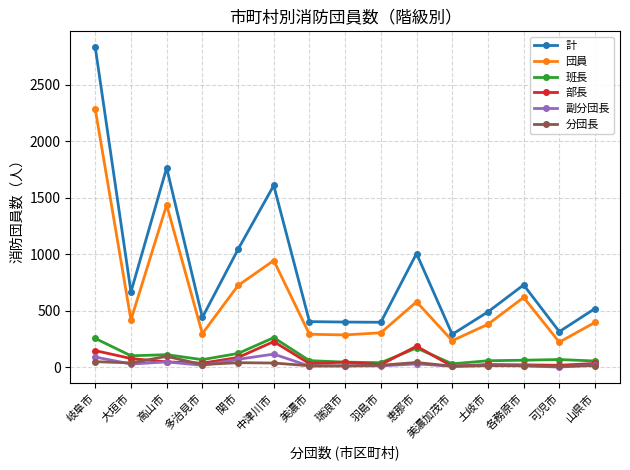

What are all the series names shown in the legend?

計, 団員, 班長, 部長, 副分団長, 分団長